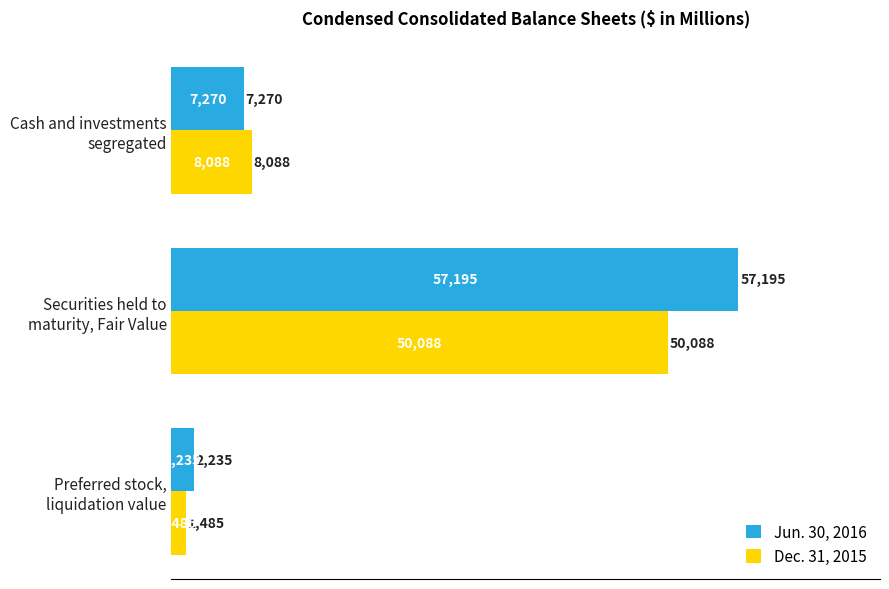

What is the difference between the maximum and minimum values in the Dec. 31, 2015 series?

48603